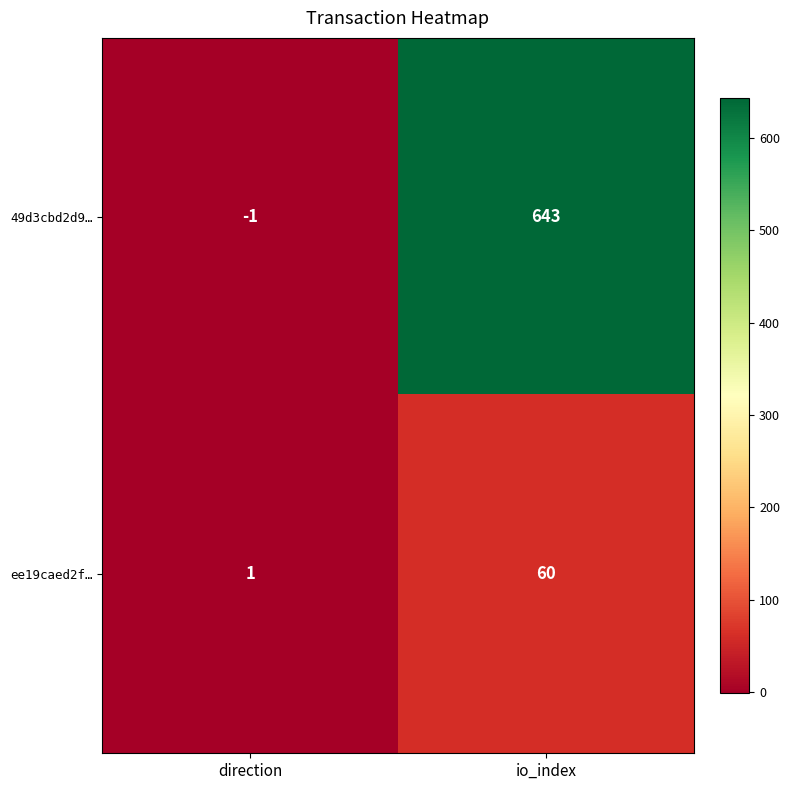

At which label is 49d3cbd2d9… closest to 321?

direction